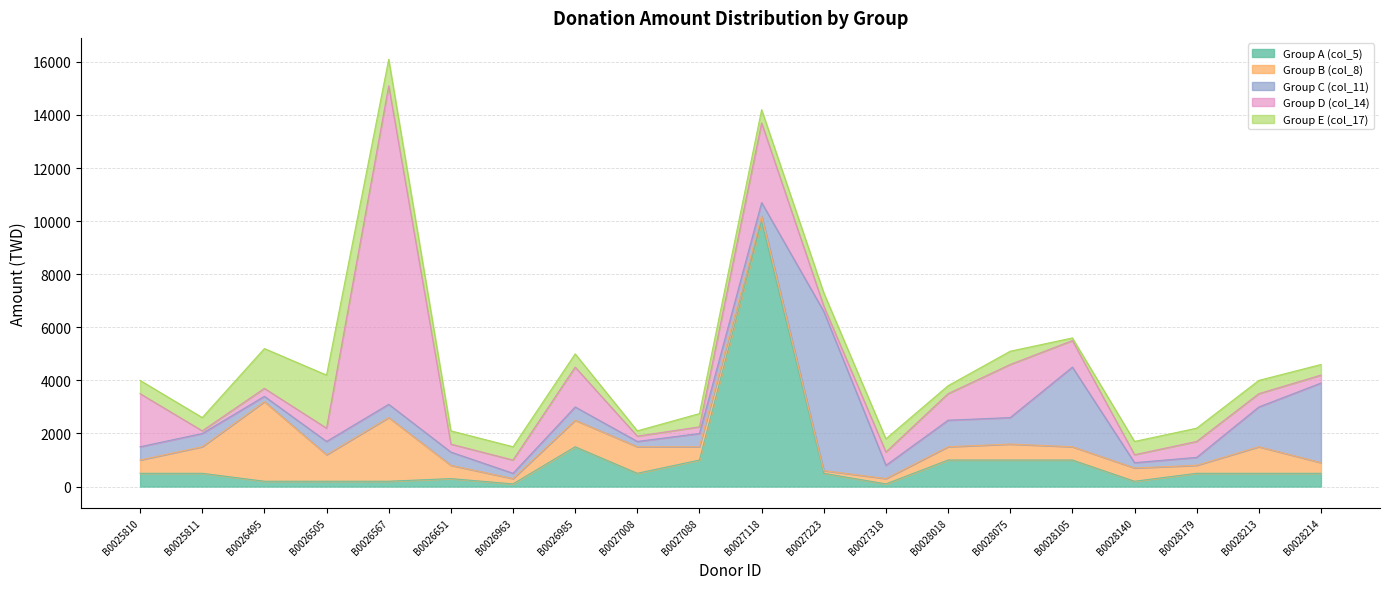

Is the value of Group B (col_8) at B0027088 greater than the value of Group E (col_17) at B0026505?

No